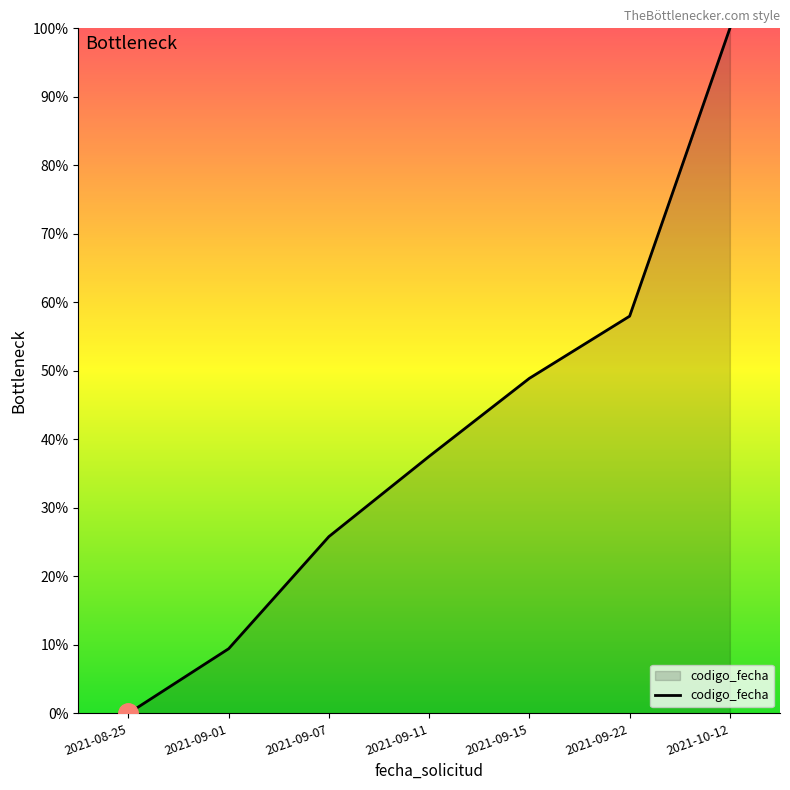

What position from the right is 2021-09-15?

3